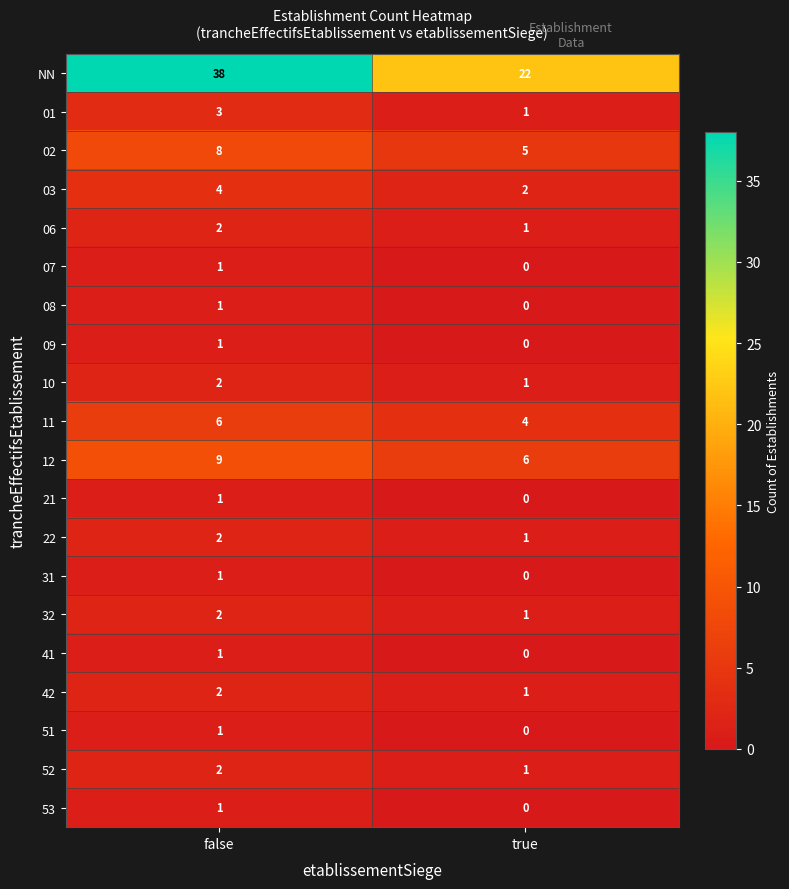

Which series has the largest range (max minus min)?

NN